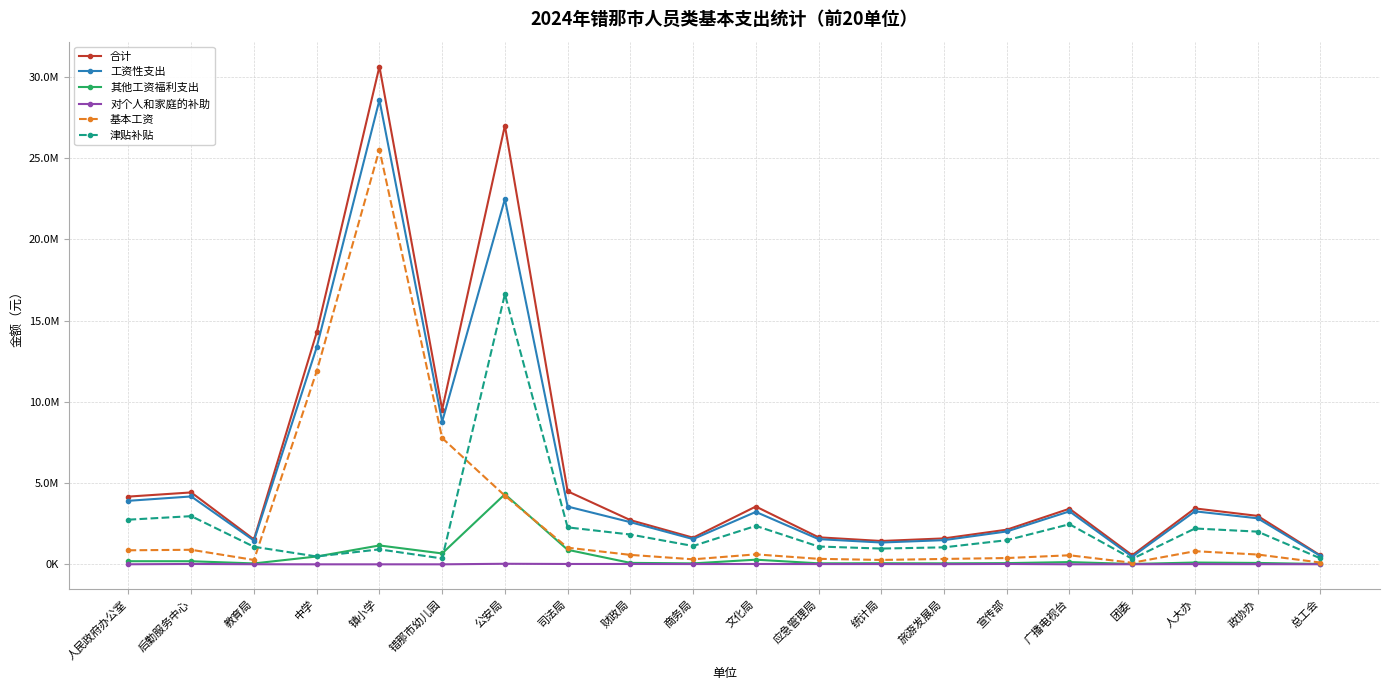

Which series has the largest total across all categories?

合计